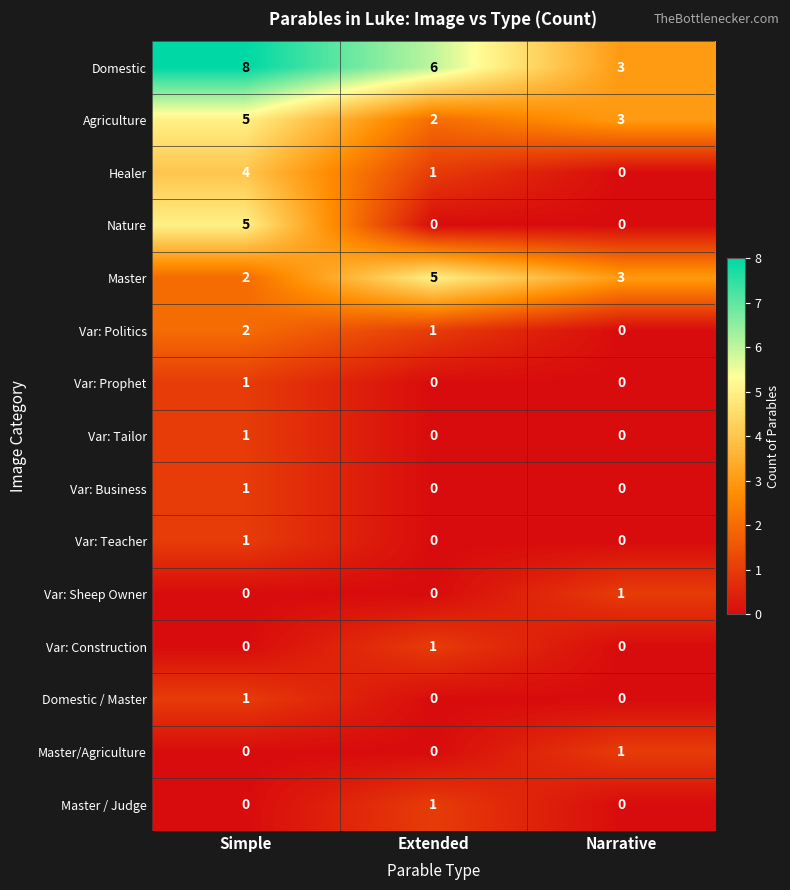

What is the sum of all Agriculture values?

10